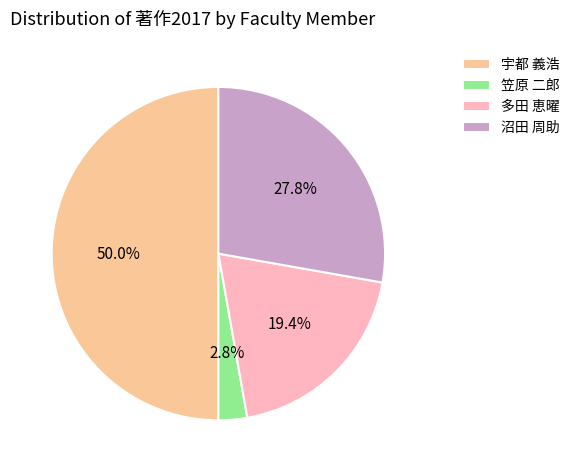

How many slices are in this pie chart?

4